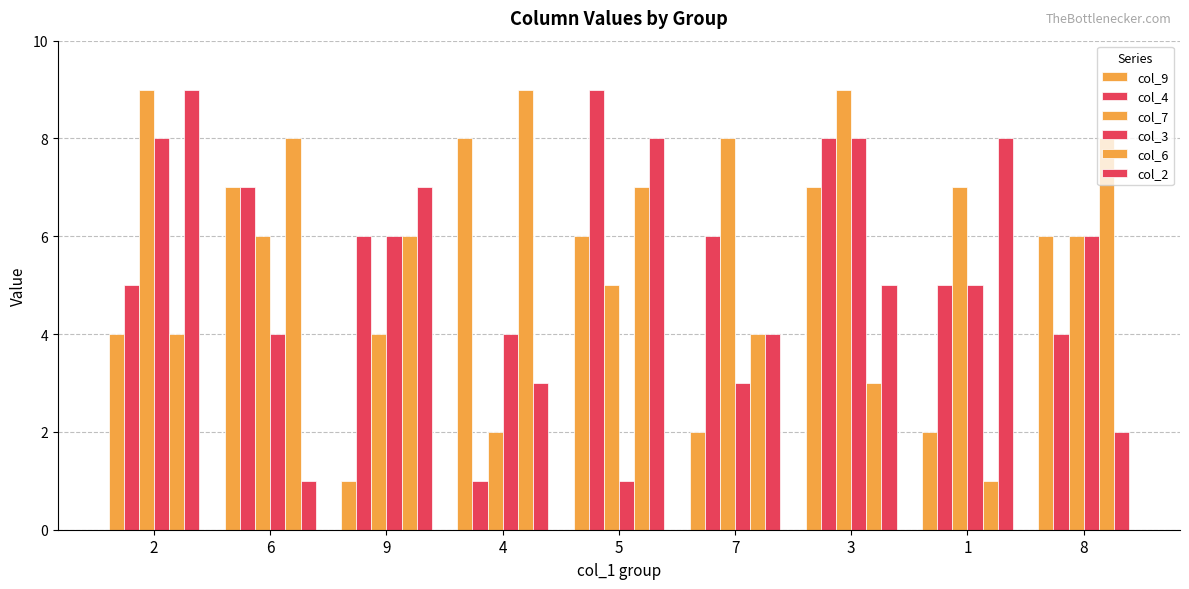

Reading left to right, transcribe all the data shown in this chart.

col_9: 2=4	6=7	9=1	4=8	5=6	7=2	3=7	1=2	8=6
col_4: 2=5	6=7	9=6	4=1	5=9	7=6	3=8	1=5	8=4
col_7: 2=9	6=6	9=4	4=2	5=5	7=8	3=9	1=7	8=6
col_3: 2=8	6=4	9=6	4=4	5=1	7=3	3=8	1=5	8=6
col_6: 2=4	6=8	9=6	4=9	5=7	7=4	3=3	1=1	8=8
col_2: 2=9	6=1	9=7	4=3	5=8	7=4	3=5	1=8	8=2